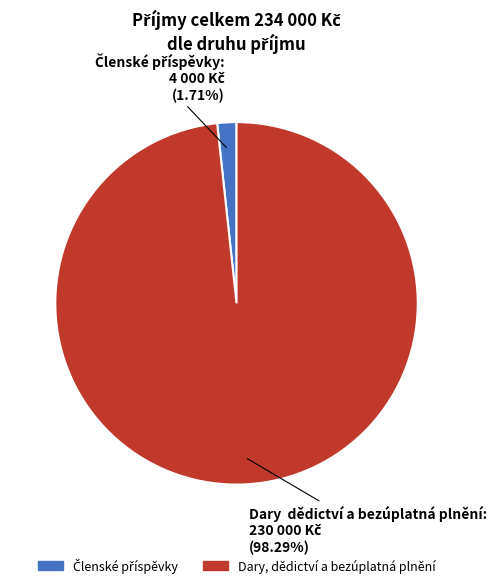

Which category has the biggest portion of the pie?

Dary, dědictví a bezúplatná plnění